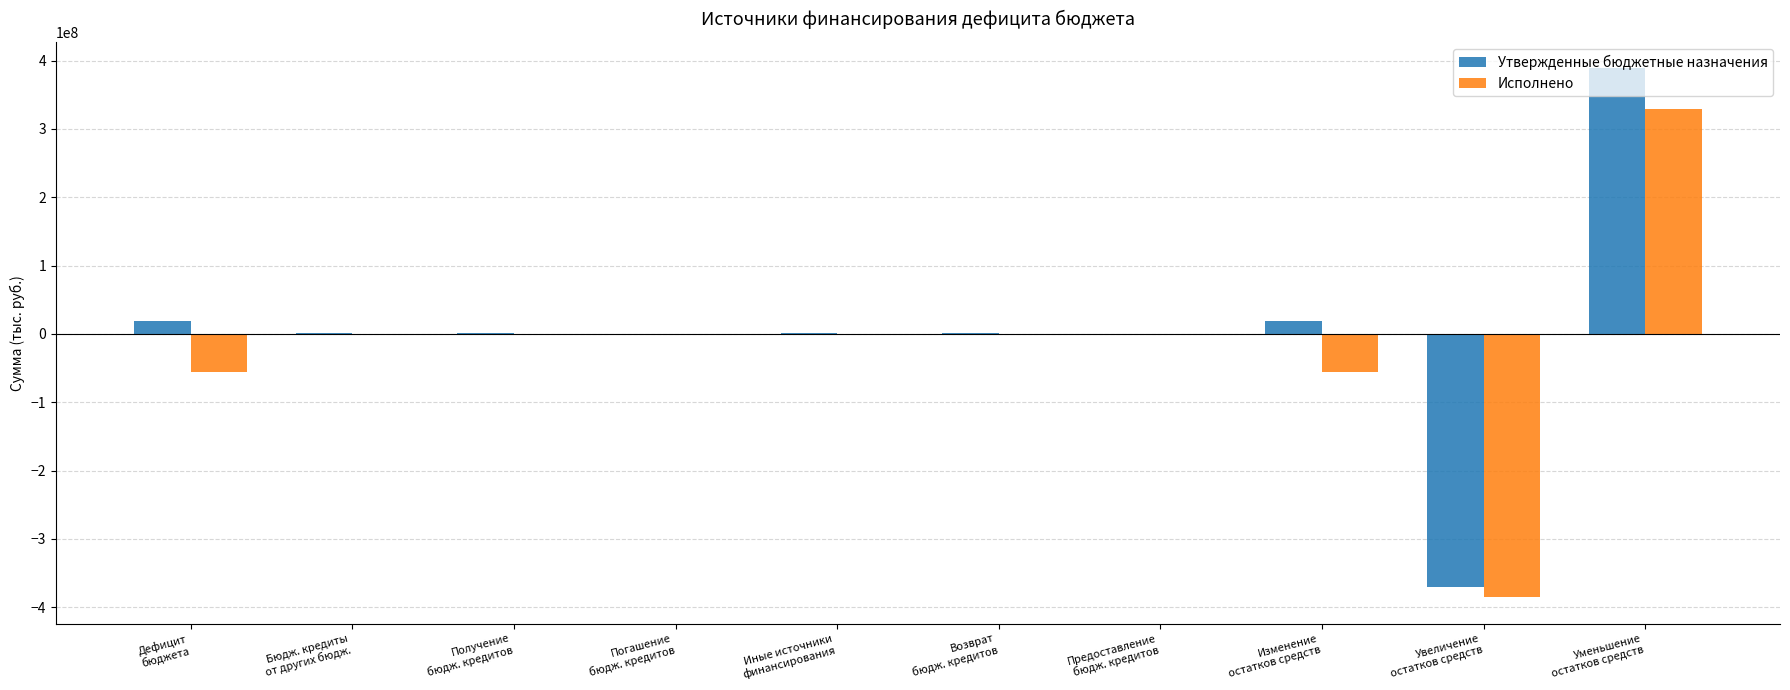

What is the highest value of the Исполнено series?

329575764.6